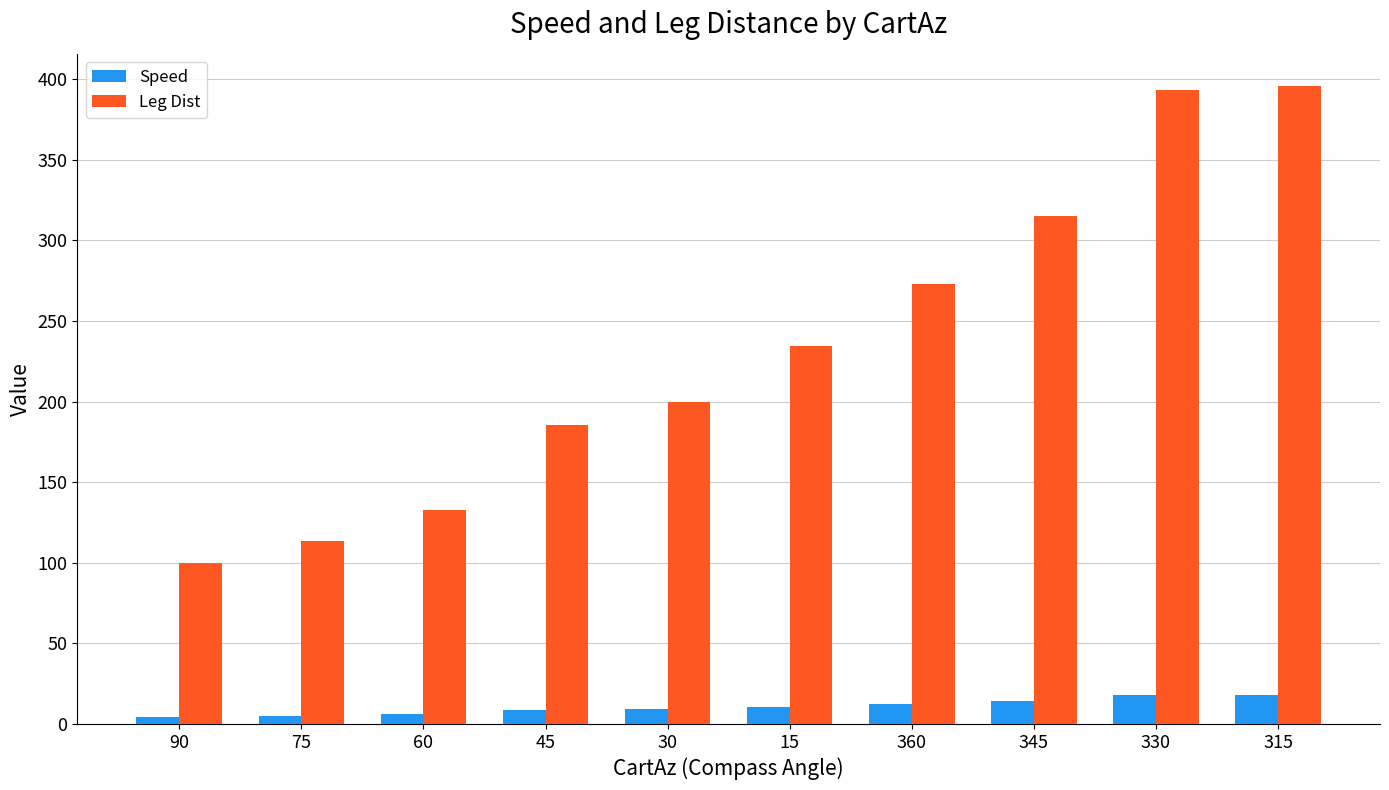

What is the label of the 10th bar from the left?

315